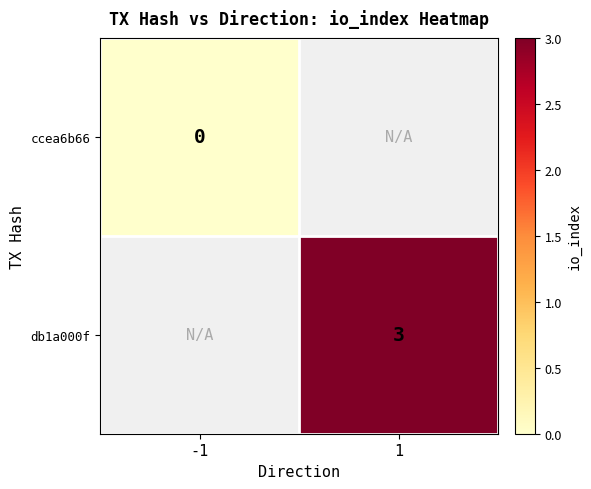

Count the number of categories in the chart.

2